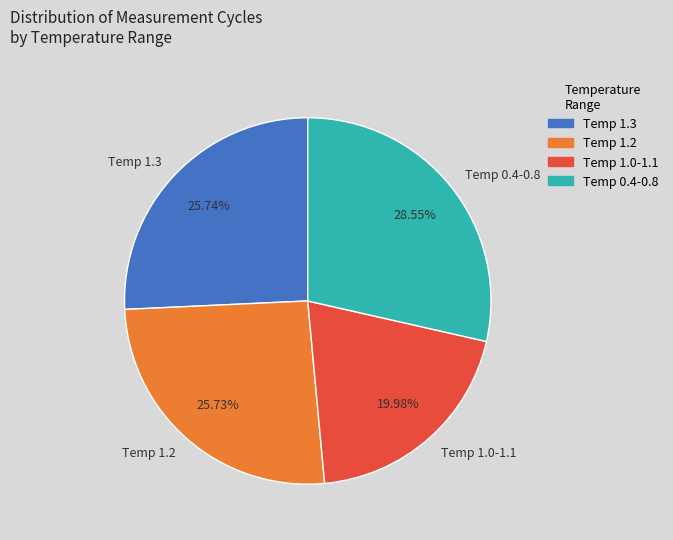

Between Temp 1.3 and Temp 0.4-0.8, which is larger?

Temp 0.4-0.8